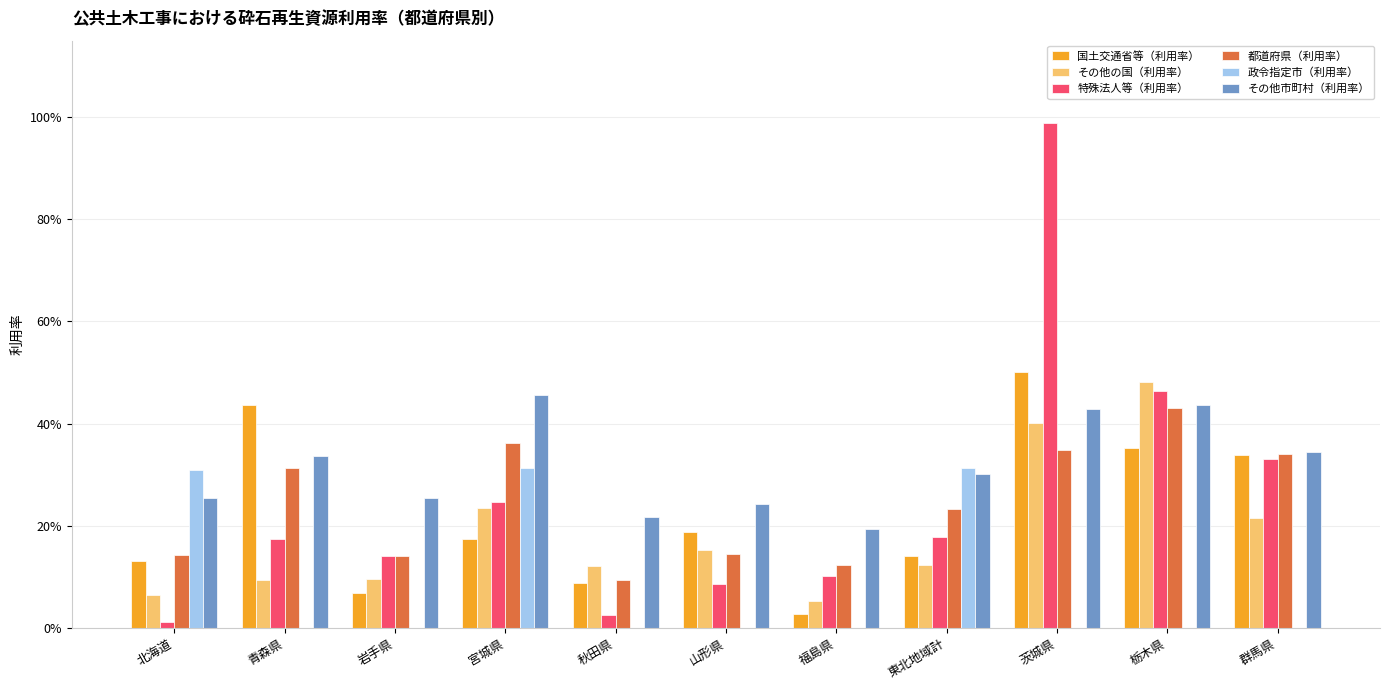

What is the difference between the 国土交通省等（利用率） values at 東北地域計 and 秋田県?

0.1